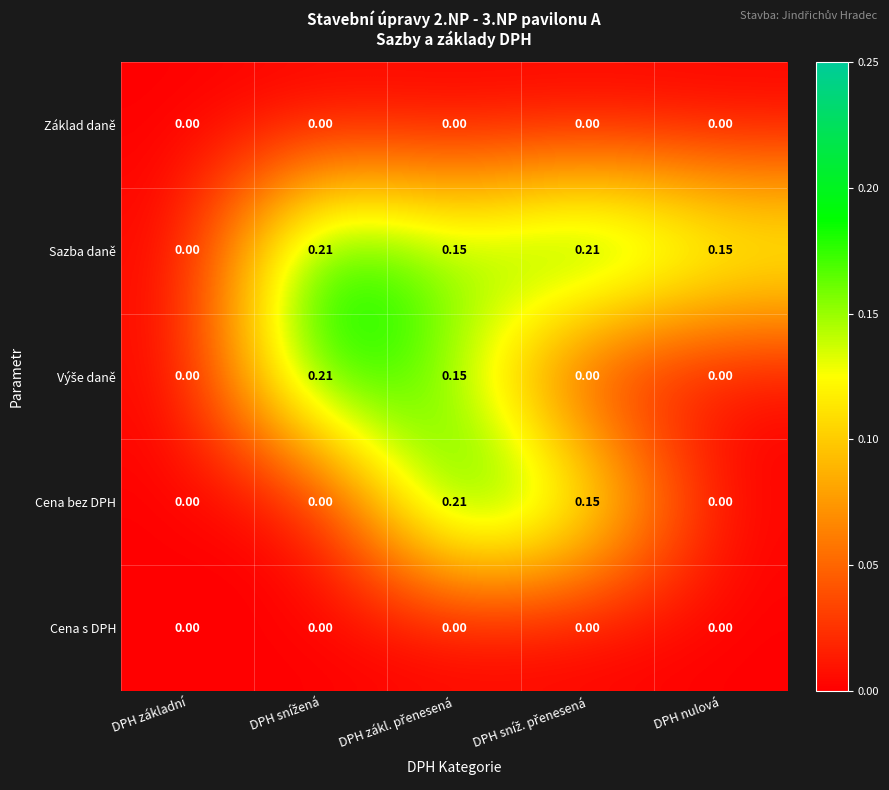

Which series has the largest total across all categories?

Sazba daně